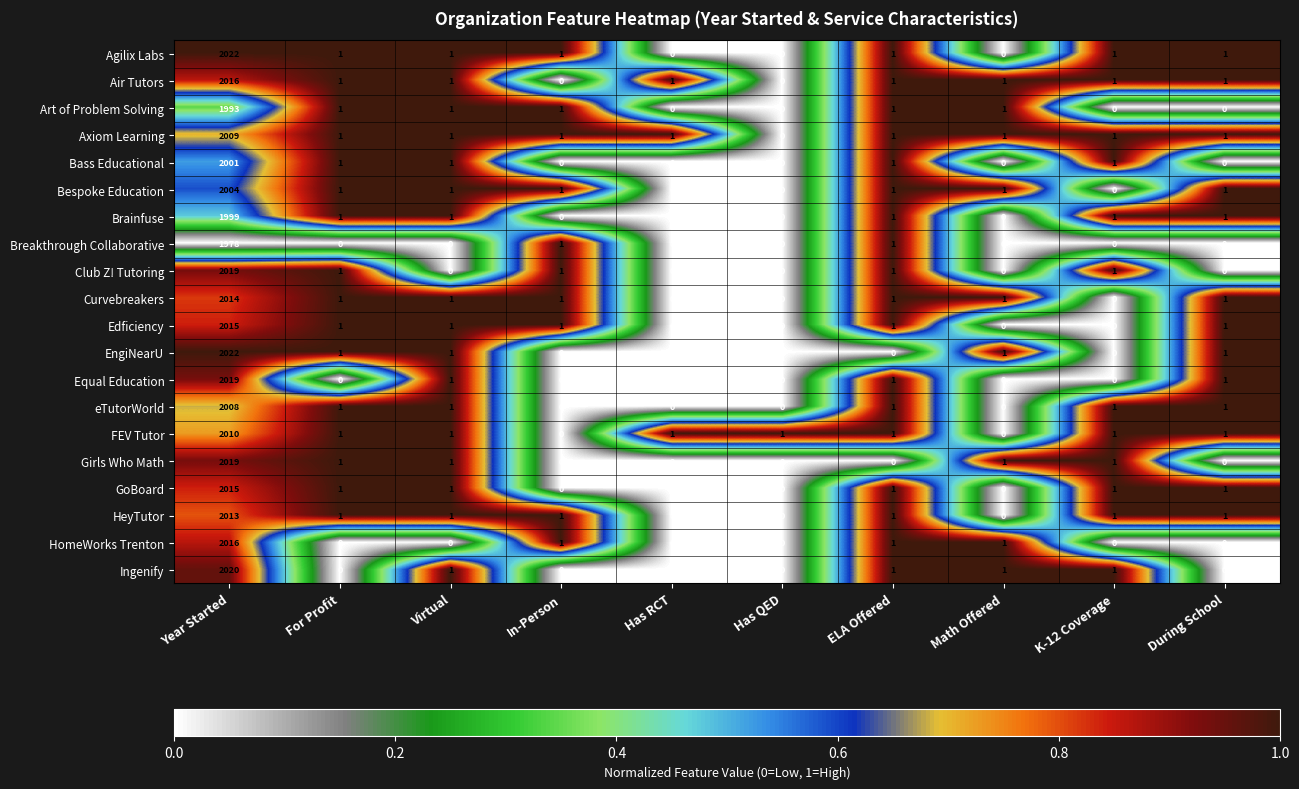

What is the spread (max minus min) of values at For Profit?

1